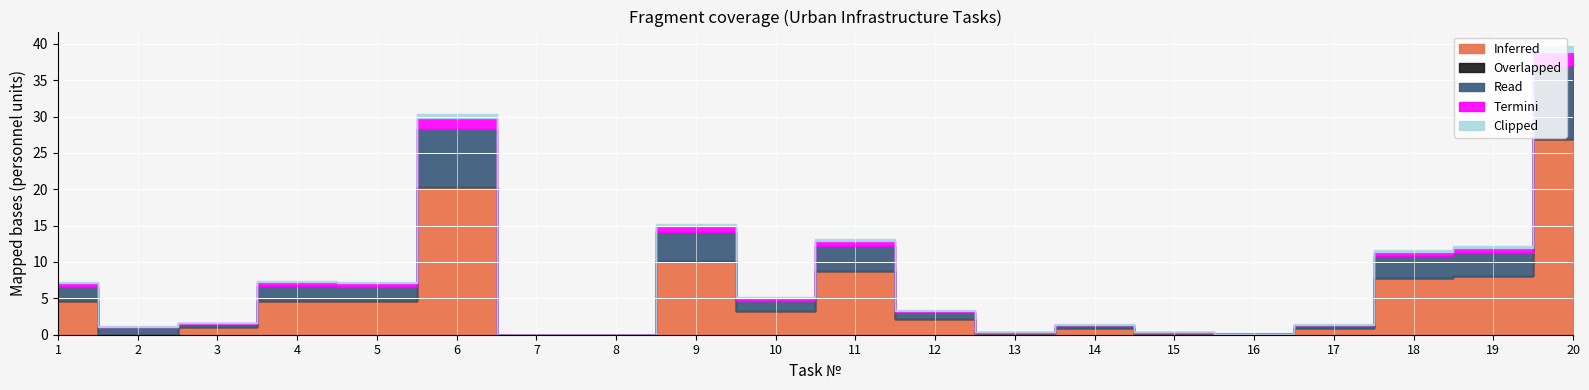

What is the average value of the Read series?

2.1